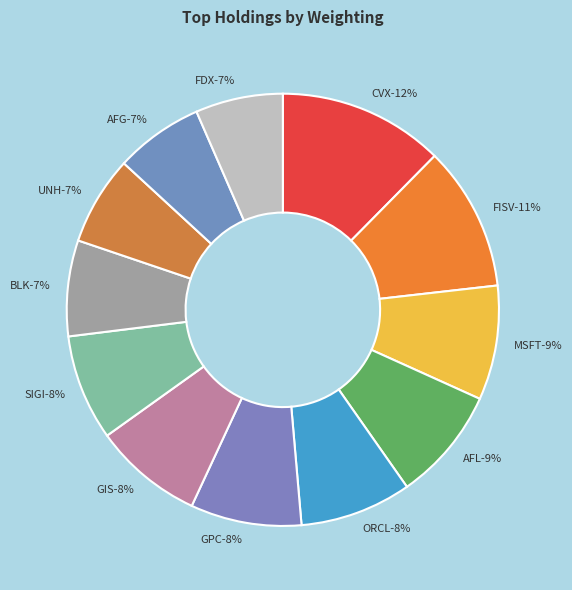

To the nearest percent, what is the average slice percentage?

8%